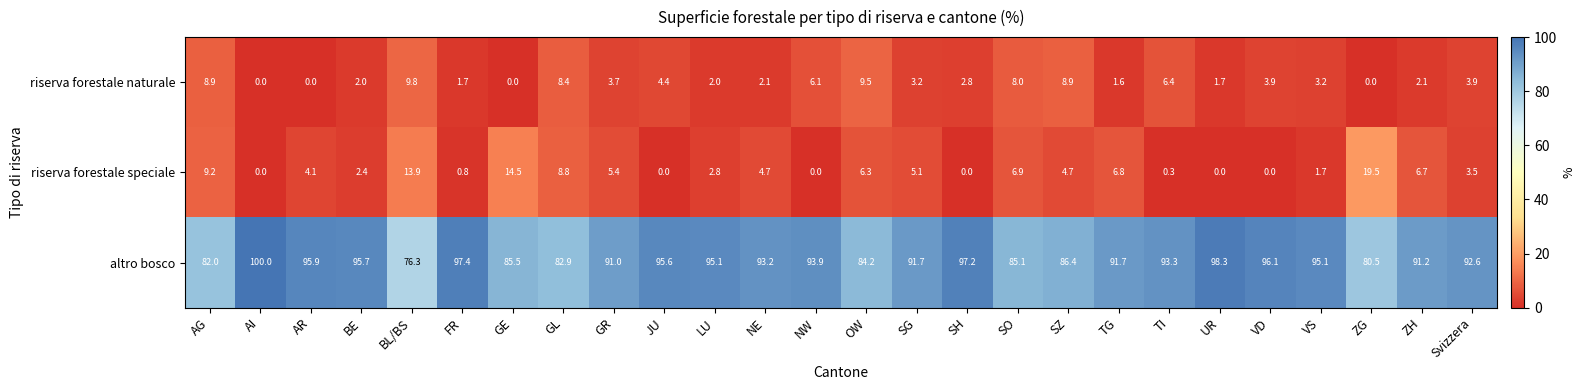

How many data points does each series have?

26